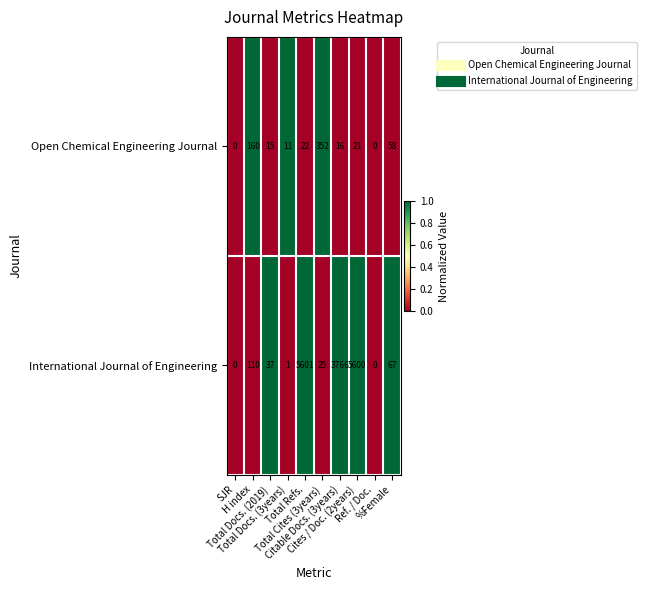

At how many categories does at least one series exceed 585?

3